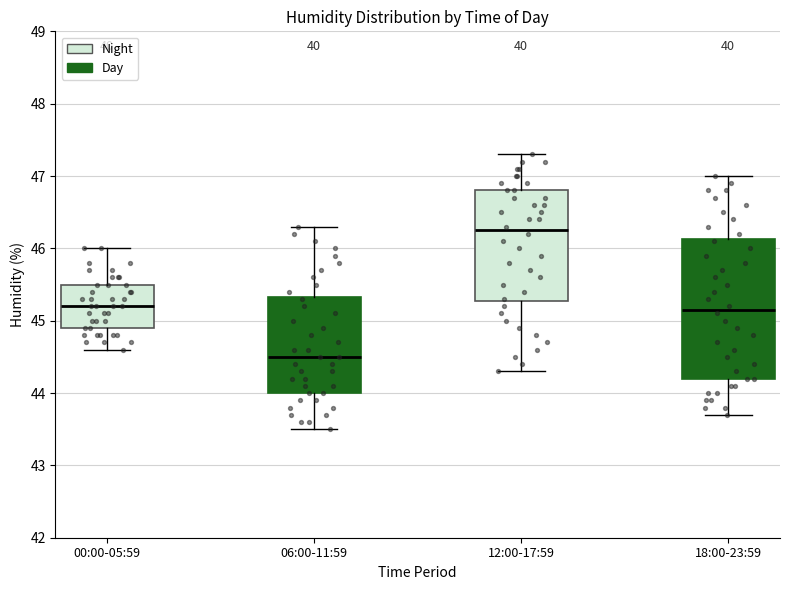

Where is the lower edge of the box for 18:00-23:59 on the y-axis? The values are not printed on the chart, so give them approximately, as read against the axis.

44.2